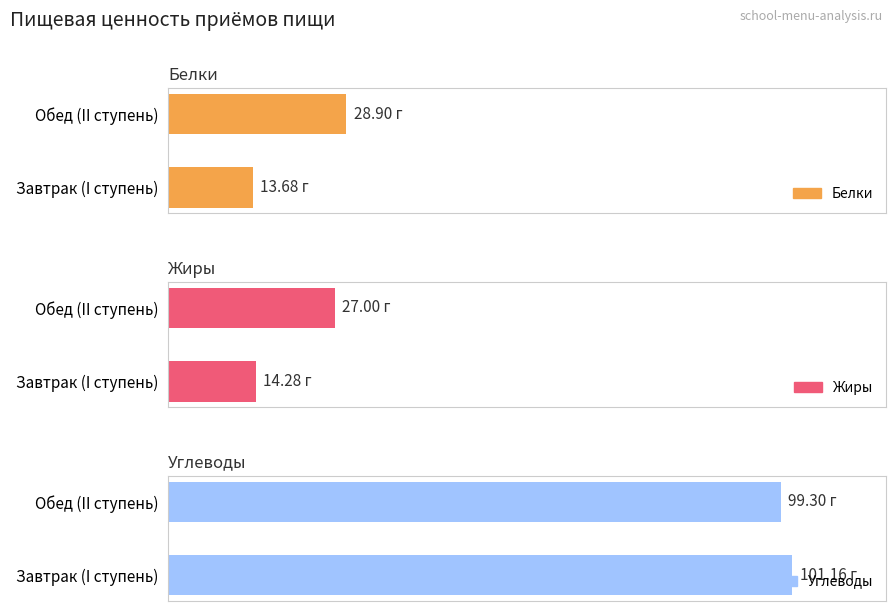

Is the value of Белки at Обед (II ступень) greater than the value of Углеводы at Завтрак (I ступень)?

No